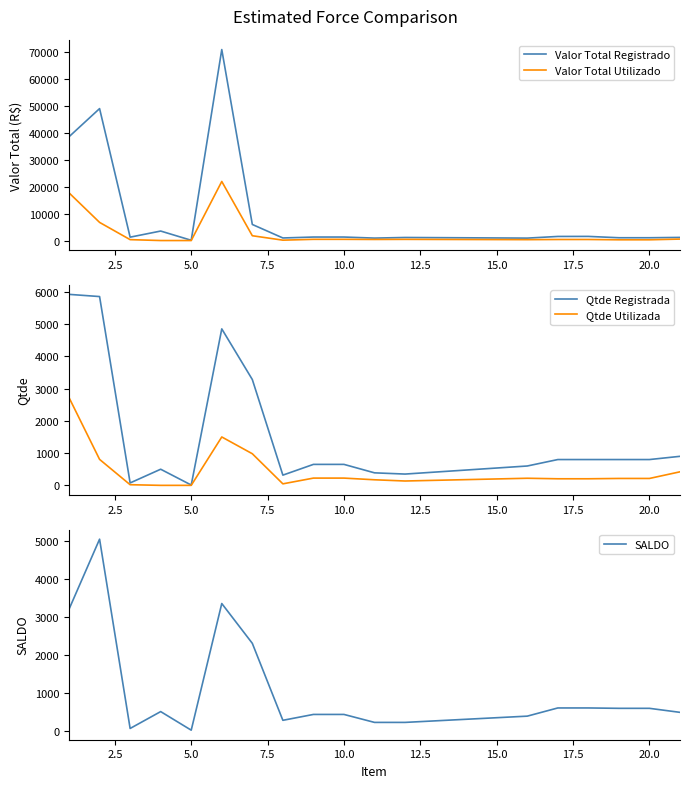

What is the maximum value for Valor Total Registrado?

70907.0